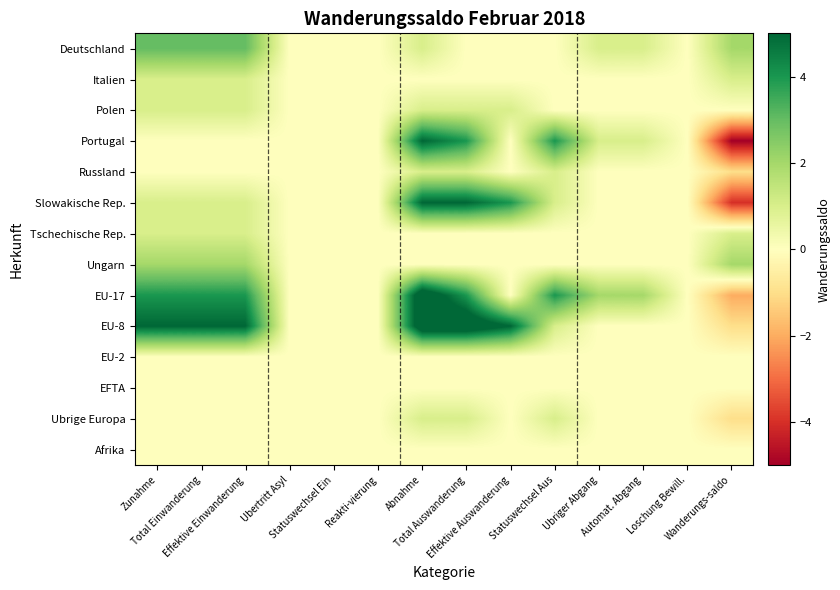

Reading left to right, list all the values displayed in this chart.

Deutschland: Zunahme=3	Total Einwanderung=3	Effektive Einwanderung=3	Ubertritt Asyl=0	Statuswechsel Ein=0	Reakti-vierung=0	Abnahme=1	Total Auswanderung=0	Effektive Auswanderung=0	Statuswechsel Aus=0	Ubriger Abgang=1	Automat. Abgang=1	Loschung Bewill.=0	Wanderungs-saldo=2
Italien: Zunahme=1	Total Einwanderung=1	Effektive Einwanderung=1	Ubertritt Asyl=0	Statuswechsel Ein=0	Reakti-vierung=0	Abnahme=0	Total Auswanderung=0	Effektive Auswanderung=0	Statuswechsel Aus=0	Ubriger Abgang=0	Automat. Abgang=0	Loschung Bewill.=0	Wanderungs-saldo=1
Polen: Zunahme=1	Total Einwanderung=1	Effektive Einwanderung=1	Ubertritt Asyl=0	Statuswechsel Ein=0	Reakti-vierung=0	Abnahme=1	Total Auswanderung=1	Effektive Auswanderung=1	Statuswechsel Aus=0	Ubriger Abgang=0	Automat. Abgang=0	Loschung Bewill.=0	Wanderungs-saldo=0
Portugal: Zunahme=0	Total Einwanderung=0	Effektive Einwanderung=0	Ubertritt Asyl=0	Statuswechsel Ein=0	Reakti-vierung=0	Abnahme=5	Total Auswanderung=4	Effektive Auswanderung=0	Statuswechsel Aus=4	Ubriger Abgang=1	Automat. Abgang=1	Loschung Bewill.=0	Wanderungs-saldo=-5
Russland: Zunahme=0	Total Einwanderung=0	Effektive Einwanderung=0	Ubertritt Asyl=0	Statuswechsel Ein=0	Reakti-vierung=0	Abnahme=1	Total Auswanderung=1	Effektive Auswanderung=0	Statuswechsel Aus=1	Ubriger Abgang=0	Automat. Abgang=0	Loschung Bewill.=0	Wanderungs-saldo=-1
Slowakische Rep.: Zunahme=1	Total Einwanderung=1	Effektive Einwanderung=1	Ubertritt Asyl=0	Statuswechsel Ein=0	Reakti-vierung=0	Abnahme=5	Total Auswanderung=5	Effektive Auswanderung=4	Statuswechsel Aus=1	Ubriger Abgang=0	Automat. Abgang=0	Loschung Bewill.=0	Wanderungs-saldo=-4
Tschechische Rep.: Zunahme=1	Total Einwanderung=1	Effektive Einwanderung=1	Ubertritt Asyl=0	Statuswechsel Ein=0	Reakti-vierung=0	Abnahme=0	Total Auswanderung=0	Effektive Auswanderung=0	Statuswechsel Aus=0	Ubriger Abgang=0	Automat. Abgang=0	Loschung Bewill.=0	Wanderungs-saldo=1
Ungarn: Zunahme=2	Total Einwanderung=2	Effektive Einwanderung=2	Ubertritt Asyl=0	Statuswechsel Ein=0	Reakti-vierung=0	Abnahme=0	Total Auswanderung=0	Effektive Auswanderung=0	Statuswechsel Aus=0	Ubriger Abgang=0	Automat. Abgang=0	Loschung Bewill.=0	Wanderungs-saldo=2
EU-17: Zunahme=4	Total Einwanderung=4	Effektive Einwanderung=4	Ubertritt Asyl=0	Statuswechsel Ein=0	Reakti-vierung=0	Abnahme=6	Total Auswanderung=4	Effektive Auswanderung=0	Statuswechsel Aus=4	Ubriger Abgang=2	Automat. Abgang=2	Loschung Bewill.=0	Wanderungs-saldo=-2
EU-8: Zunahme=5	Total Einwanderung=5	Effektive Einwanderung=5	Ubertritt Asyl=0	Statuswechsel Ein=0	Reakti-vierung=0	Abnahme=6	Total Auswanderung=6	Effektive Auswanderung=5	Statuswechsel Aus=1	Ubriger Abgang=0	Automat. Abgang=0	Loschung Bewill.=0	Wanderungs-saldo=-1
EU-2: Zunahme=0	Total Einwanderung=0	Effektive Einwanderung=0	Ubertritt Asyl=0	Statuswechsel Ein=0	Reakti-vierung=0	Abnahme=0	Total Auswanderung=0	Effektive Auswanderung=0	Statuswechsel Aus=0	Ubriger Abgang=0	Automat. Abgang=0	Loschung Bewill.=0	Wanderungs-saldo=0
EFTA: Zunahme=0	Total Einwanderung=0	Effektive Einwanderung=0	Ubertritt Asyl=0	Statuswechsel Ein=0	Reakti-vierung=0	Abnahme=0	Total Auswanderung=0	Effektive Auswanderung=0	Statuswechsel Aus=0	Ubriger Abgang=0	Automat. Abgang=0	Loschung Bewill.=0	Wanderungs-saldo=0
Ubrige Europa: Zunahme=0	Total Einwanderung=0	Effektive Einwanderung=0	Ubertritt Asyl=0	Statuswechsel Ein=0	Reakti-vierung=0	Abnahme=1	Total Auswanderung=1	Effektive Auswanderung=0	Statuswechsel Aus=1	Ubriger Abgang=0	Automat. Abgang=0	Loschung Bewill.=0	Wanderungs-saldo=-1
Afrika: Zunahme=0	Total Einwanderung=0	Effektive Einwanderung=0	Ubertritt Asyl=0	Statuswechsel Ein=0	Reakti-vierung=0	Abnahme=0	Total Auswanderung=0	Effektive Auswanderung=0	Statuswechsel Aus=0	Ubriger Abgang=0	Automat. Abgang=0	Loschung Bewill.=0	Wanderungs-saldo=0